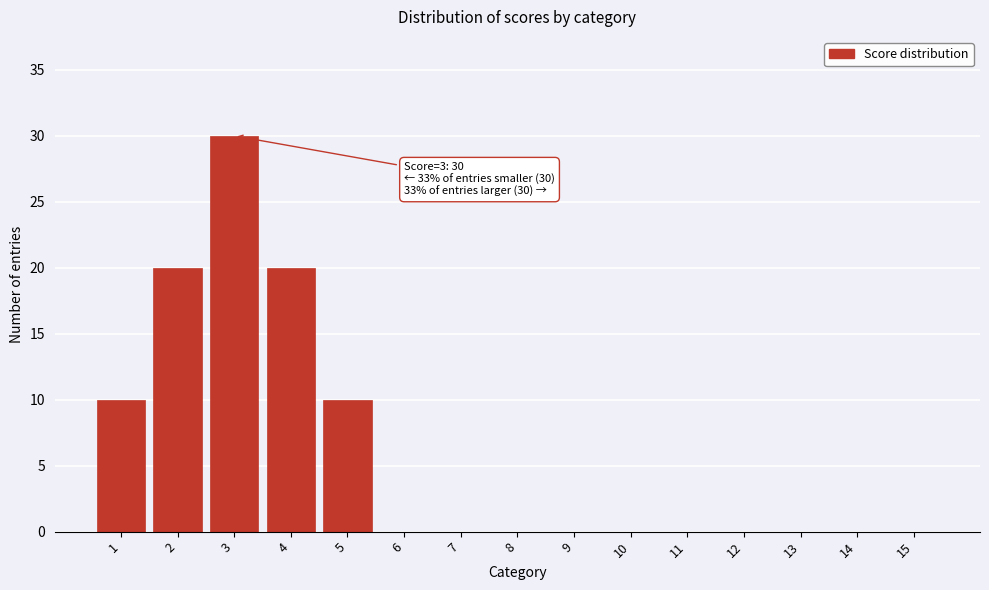

Reading left to right, list all the values displayed in this chart.

1=10	2=20	3=30	4=20	5=10	6=0	7=0	8=0	9=0	10=0	11=0	12=0	13=0	14=0	15=0